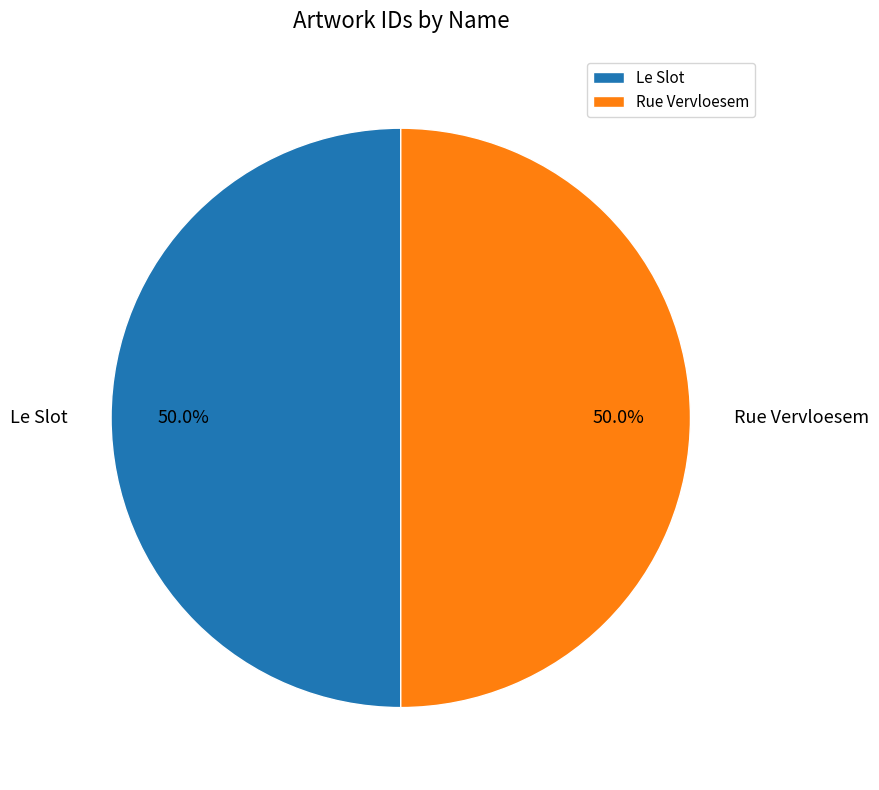

To the nearest percent, what portion does Le Slot represent?

50%